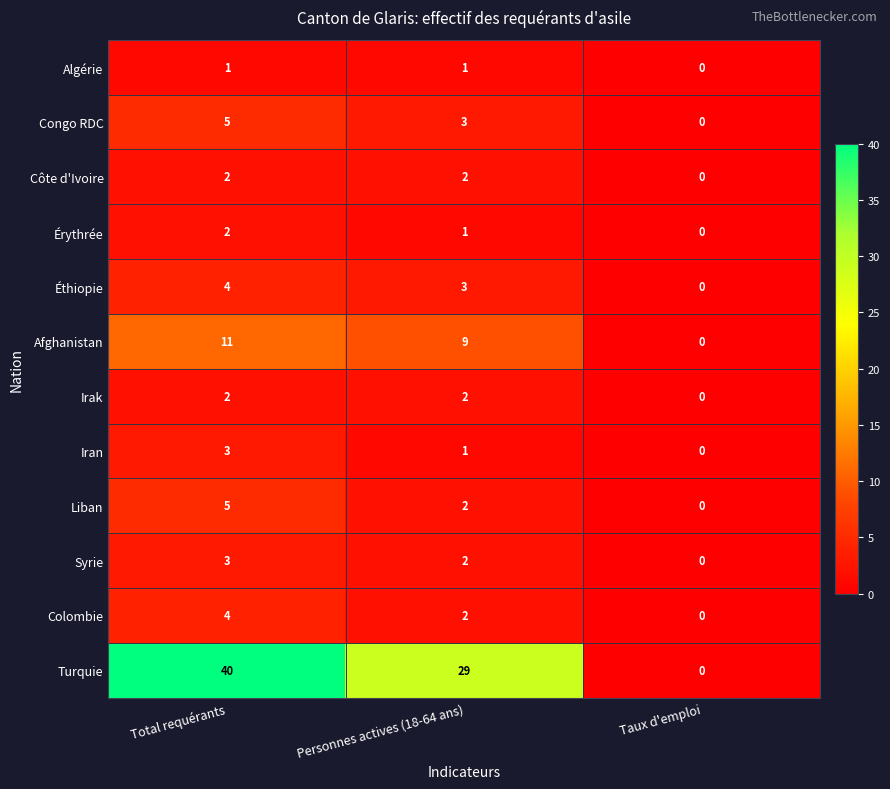

At how many categories does at least one series exceed 31?

1